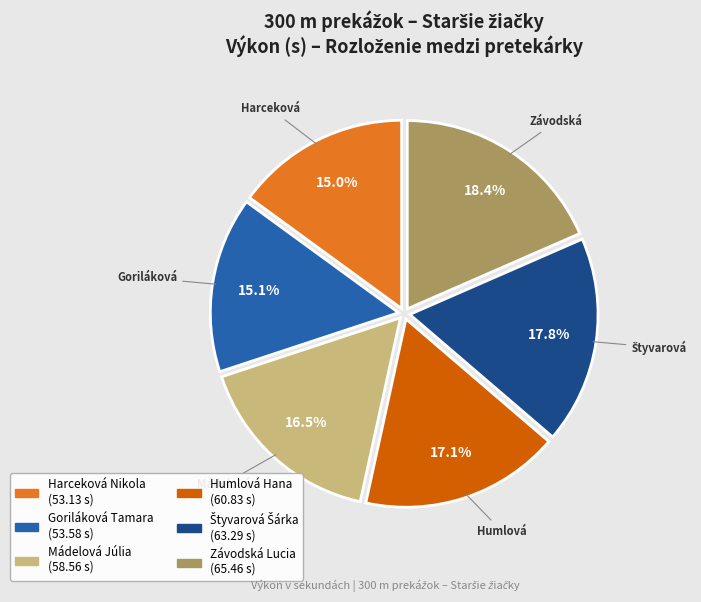

Does Mádelová Júlia account for over 50% of the chart?

No